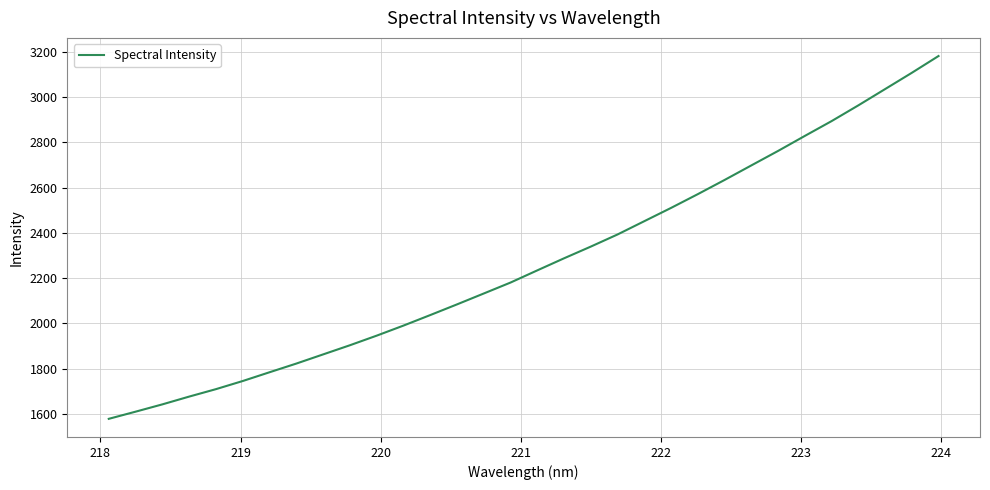

What is the average value?

2268.7